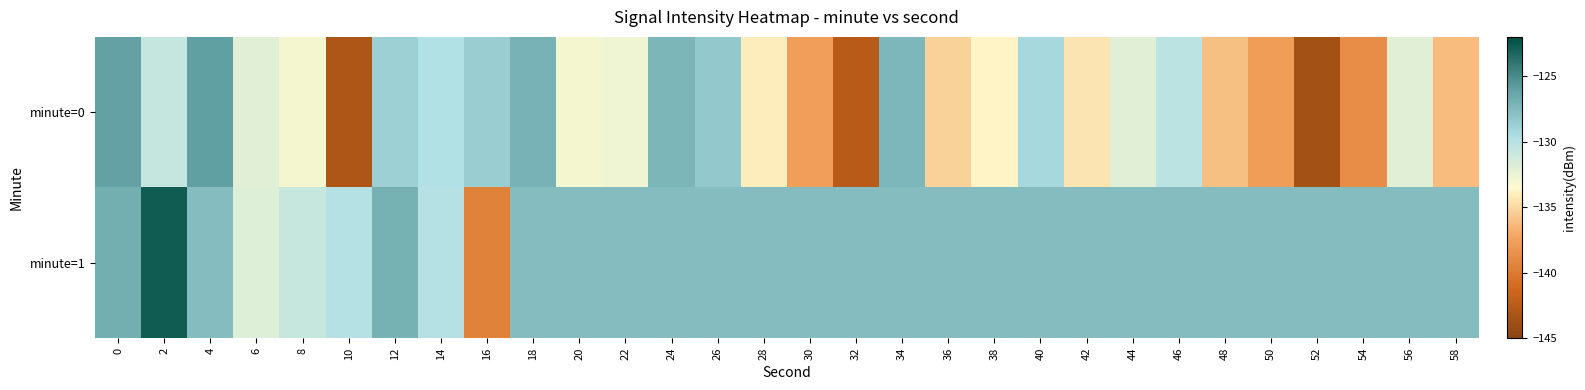

Which series has the largest total across all categories?

minute=1